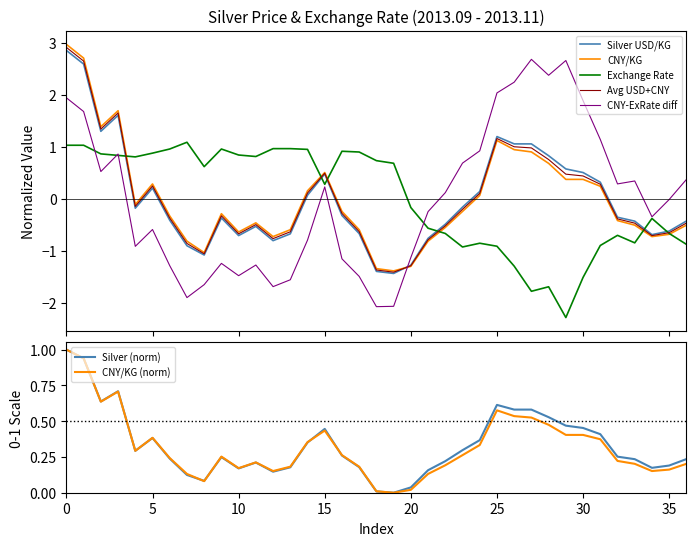

What is the highest value of the CNY-ExRate diff series?

2.7